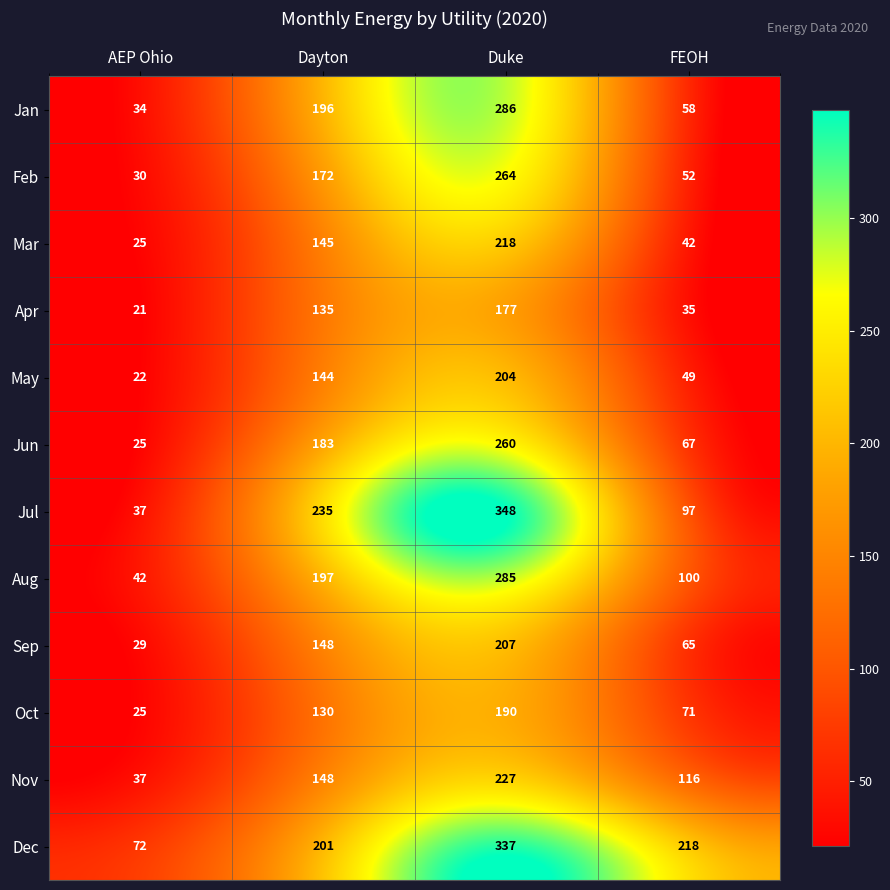

Read the Jul value at Duke.

348